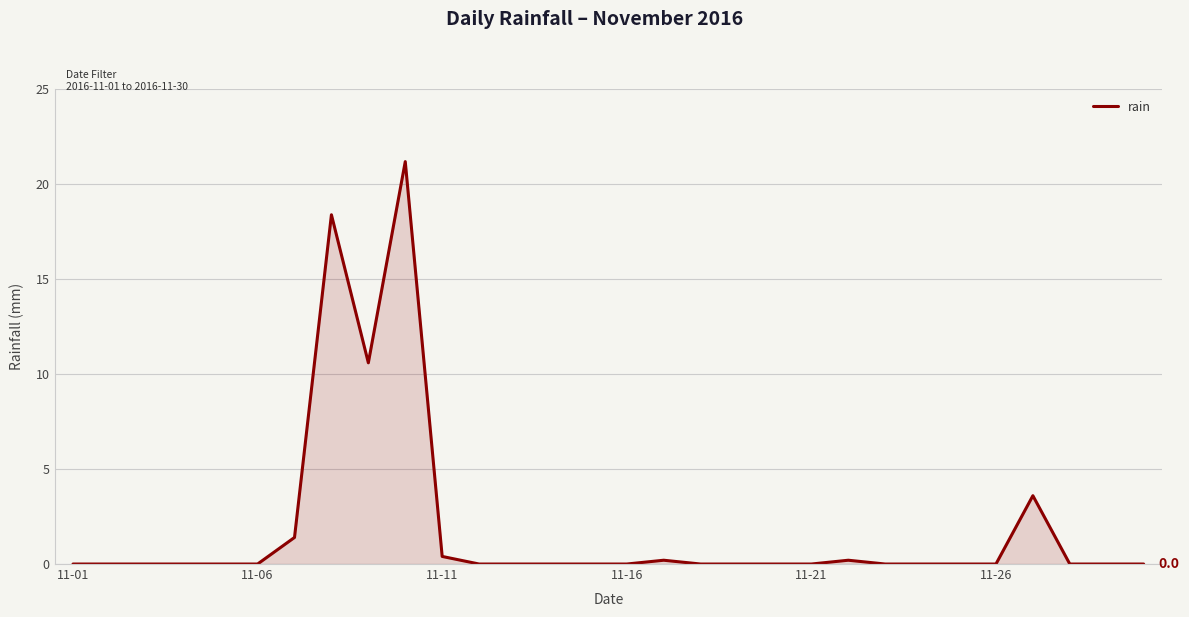

What is the maximum value shown in the chart?

21.2